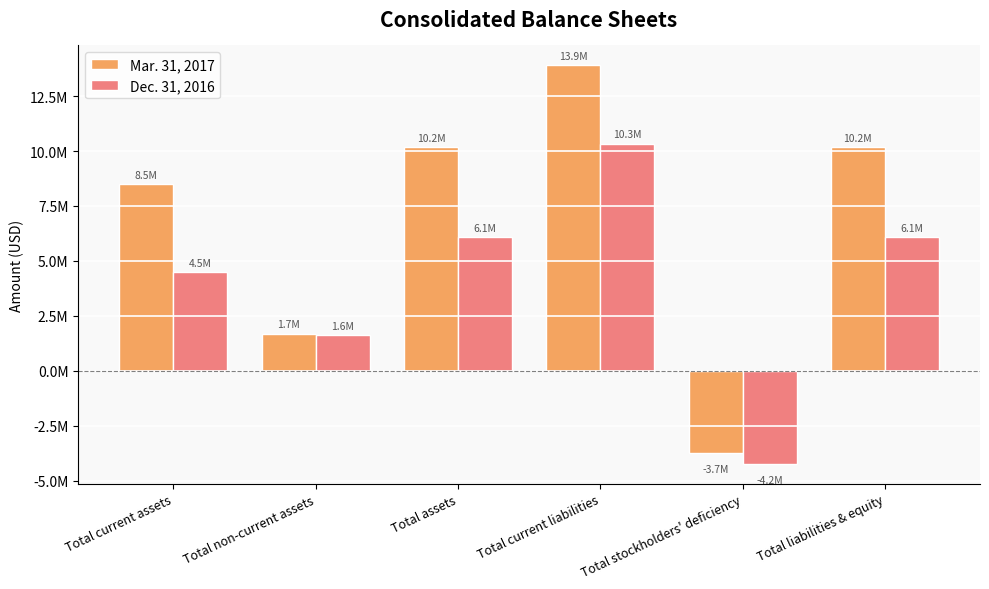

Which label corresponds to the largest value in the chart?

Total current liabilities